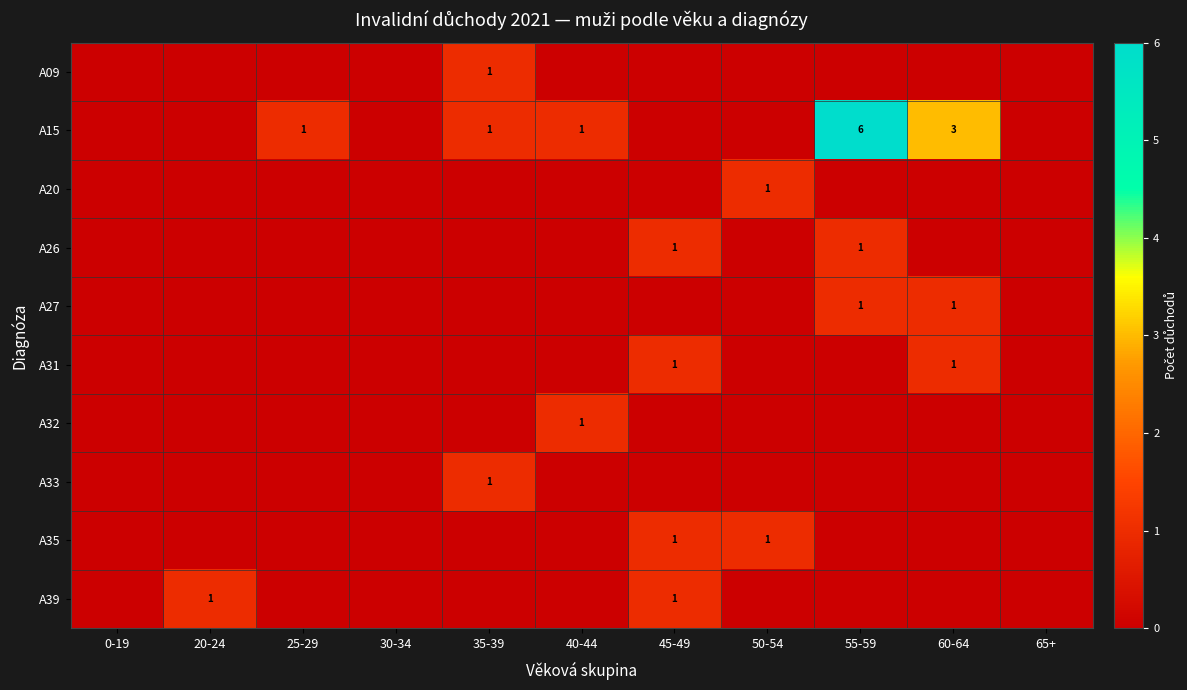

At which category is the sum across all series the highest?

55-59